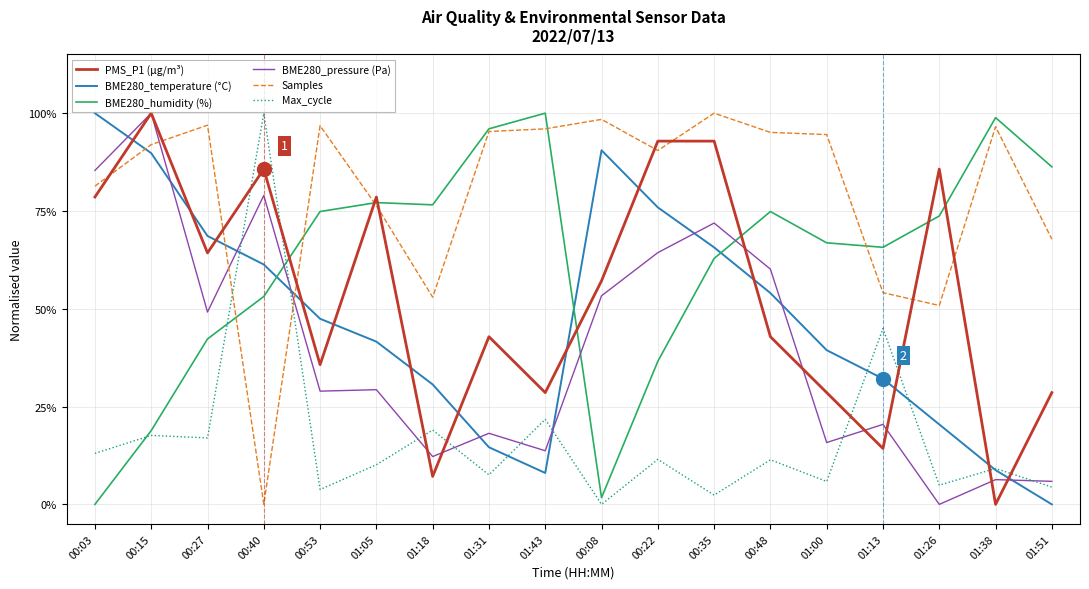

Which series ends up on top after the final intersection of Samples and BME280_pressure (Pa)?

Samples